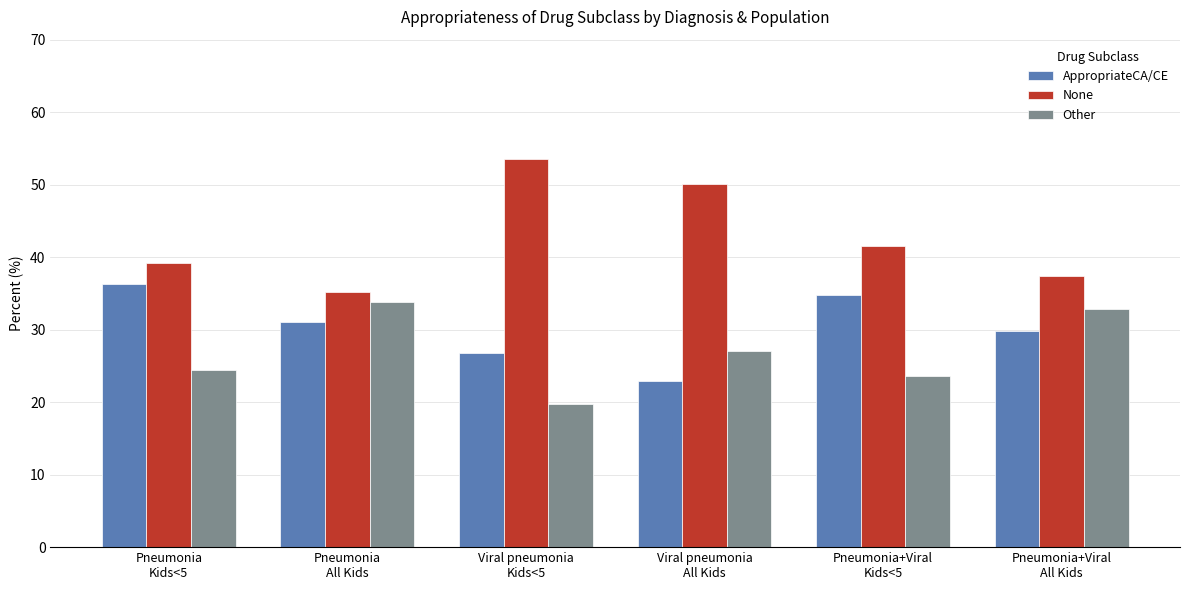

Between Viral pneumonia
Kids<5 and Pneumonia+Viral
All Kids, which series saw the biggest shift?

None